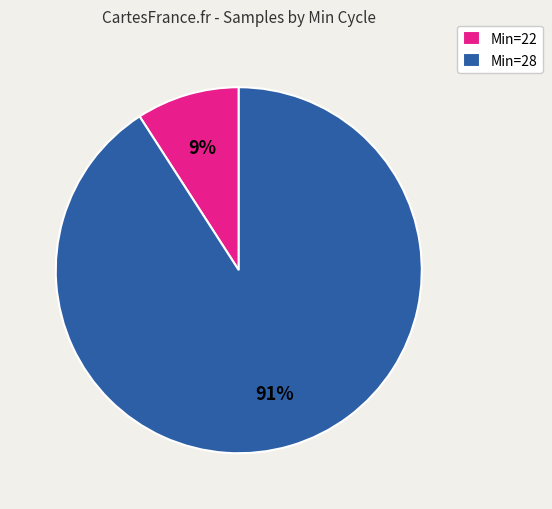

Is there any slice that represents more than half of the pie?

Yes